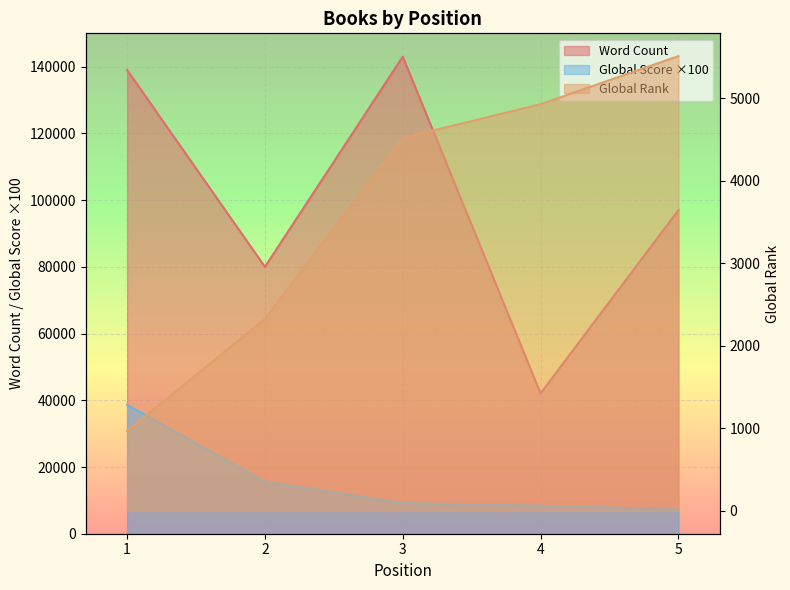

Reading right to left, extract all data points from this chart.

Word Count: 97000	42069	143000	80000	139000
Global Rank: 5514	4931	4522	2329	971
Global Score: 7300	8400	9200	15600	38600